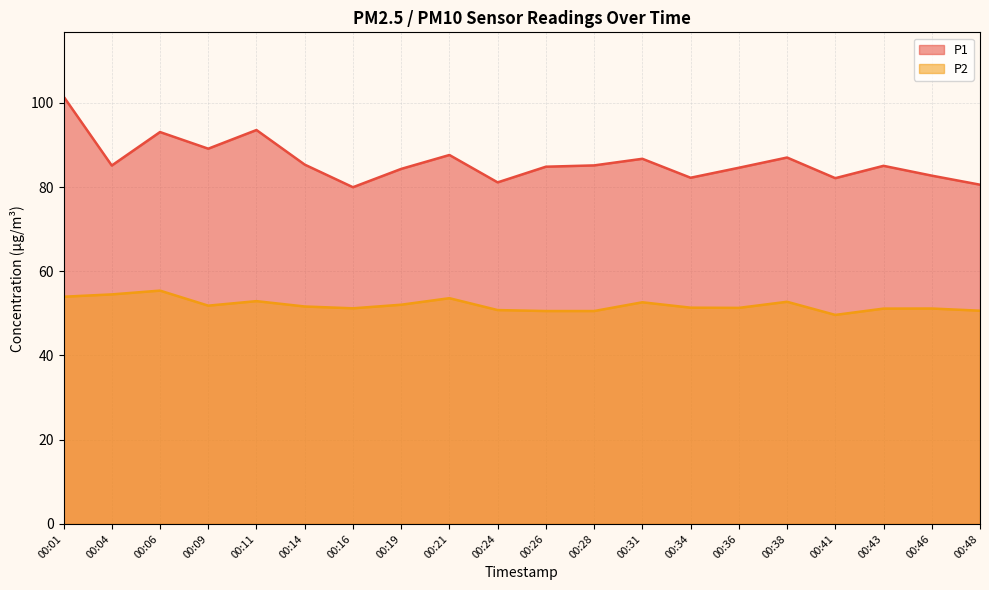

True or false: P2 and P1 cross at least once.

False